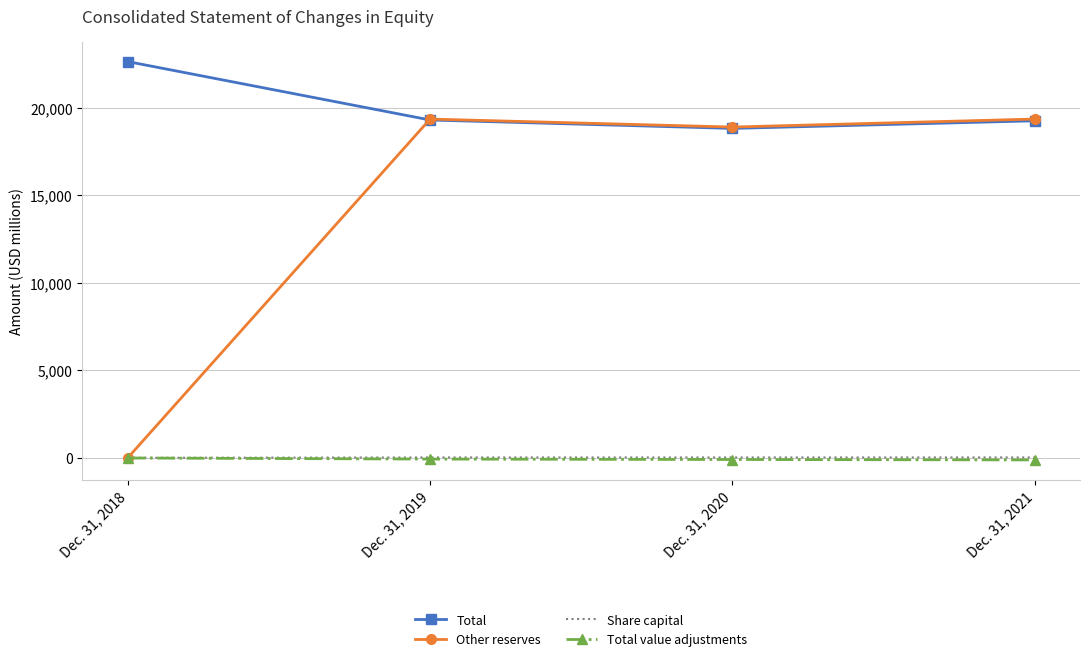

What is the highest value of the Share capital series?

20